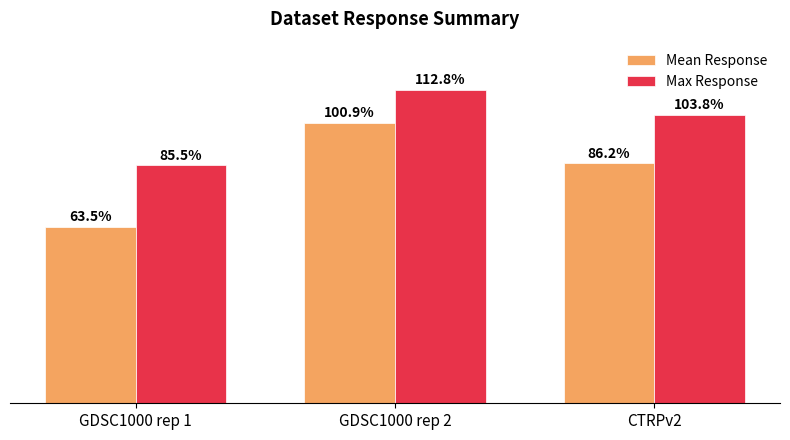

Which series has the widest spread of values?

Mean Response